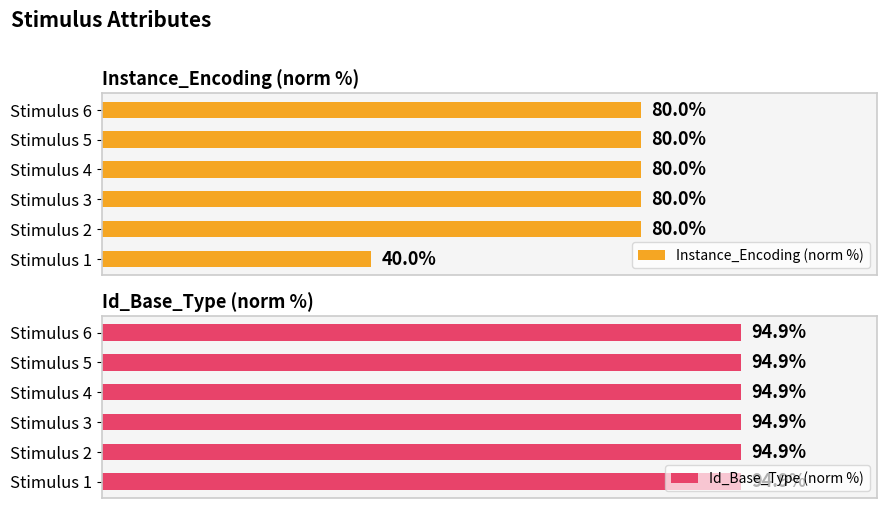

Which category has the lowest value in the Instance_Encoding (norm %) series?

Stimulus 1